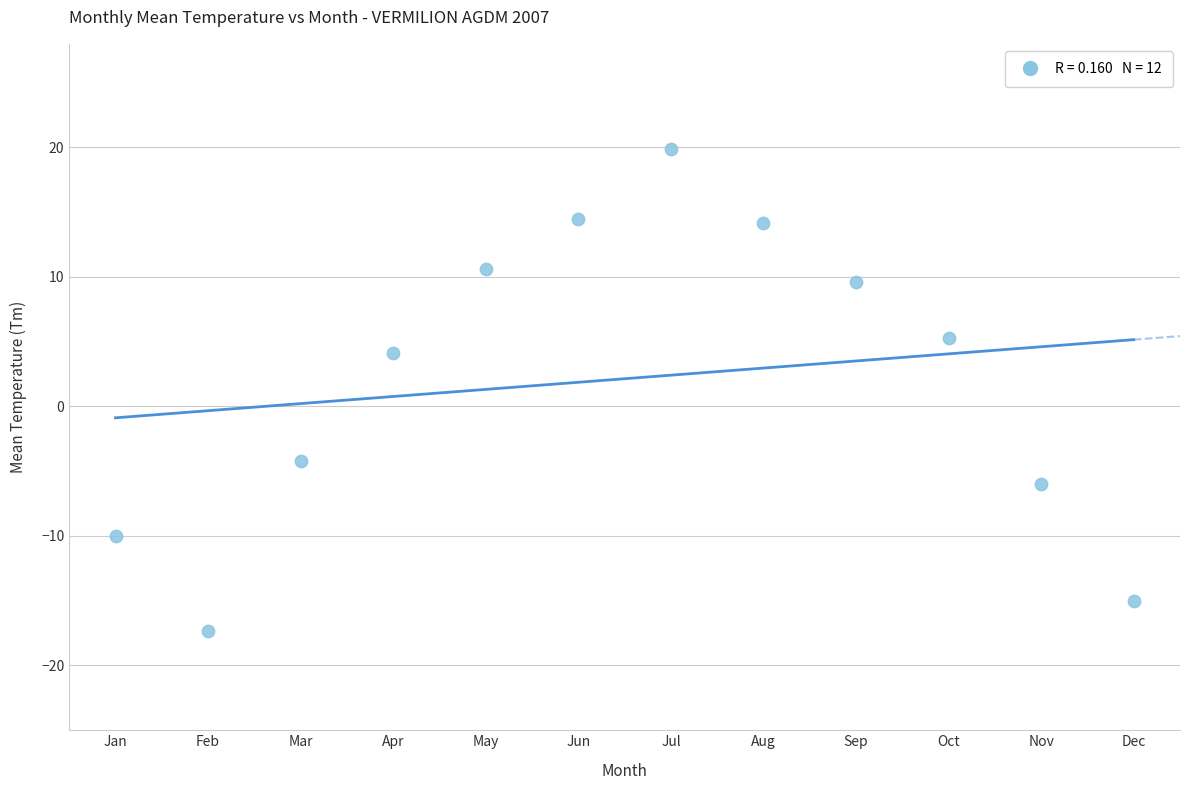

What is the range of X values (max minus min)?

11.0